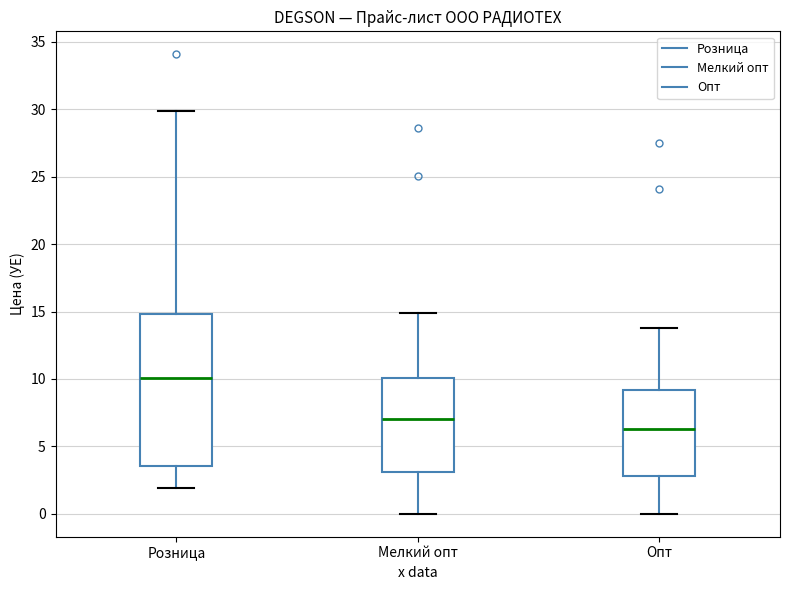

Reading left to right, transcribe this box plot: for each box, give where its median line is, the range the box spans, and where its two whiskers end, as read against the y-axis. The values are not printed on the chart, so give them approximately, as read against the axis.

Розница: median 10.0, box 3.5 to 15.0, whiskers 2.0 to 30.0
Мелкий опт: median 7.0, box 3.0 to 10.0, whiskers 0.0 to 15.0
Опт: median 6.5, box 3.0 to 9.0, whiskers 0.0 to 14.0